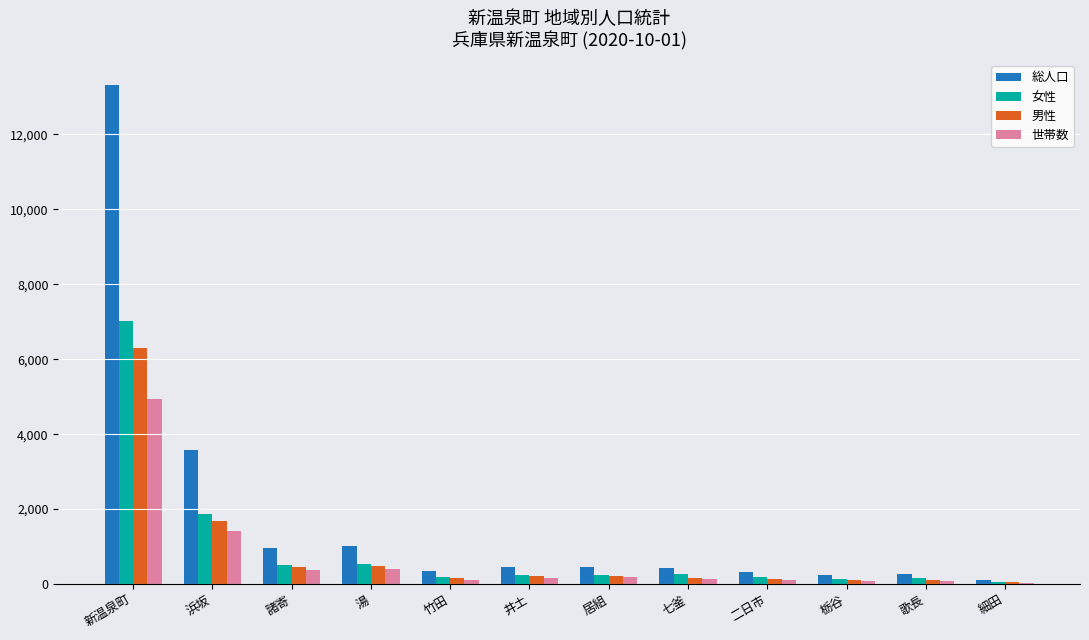

The 女性 series shows 1875 at 浜坂. True or false?

True